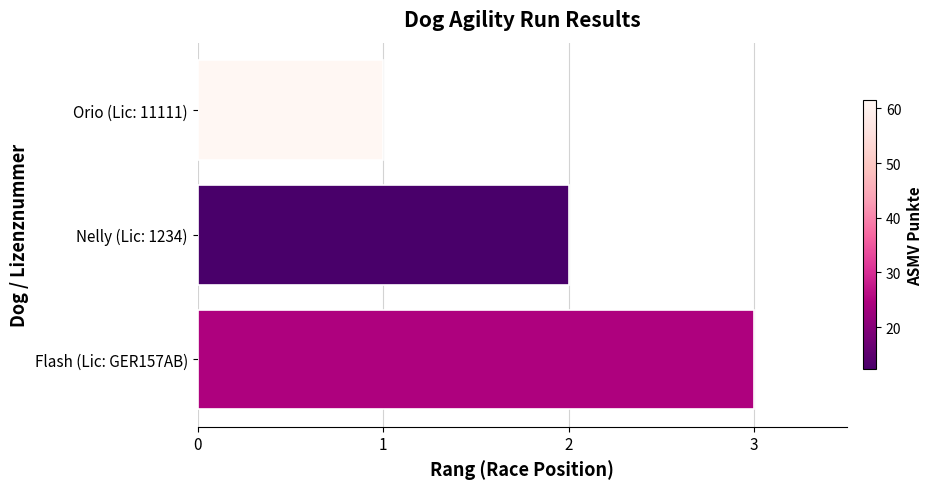

How many categories are shown in the chart?

3